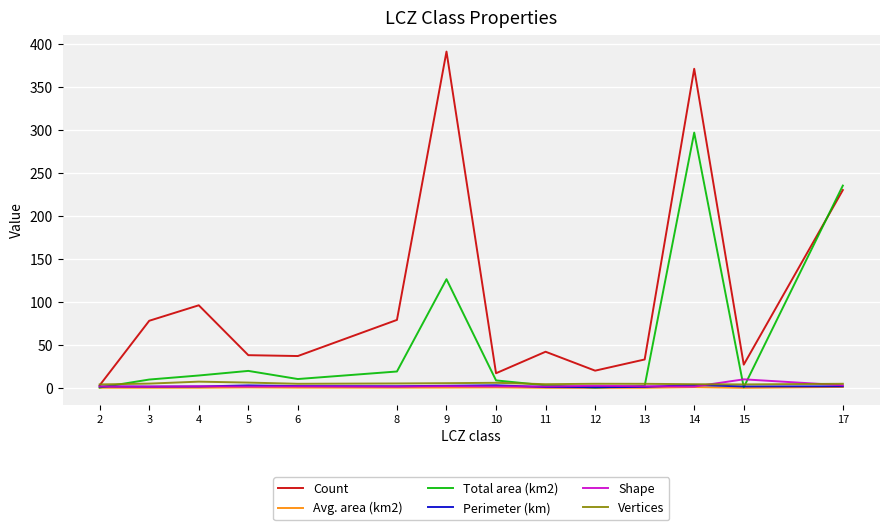

True or false: Count has a value of 17.0 at 10.

True